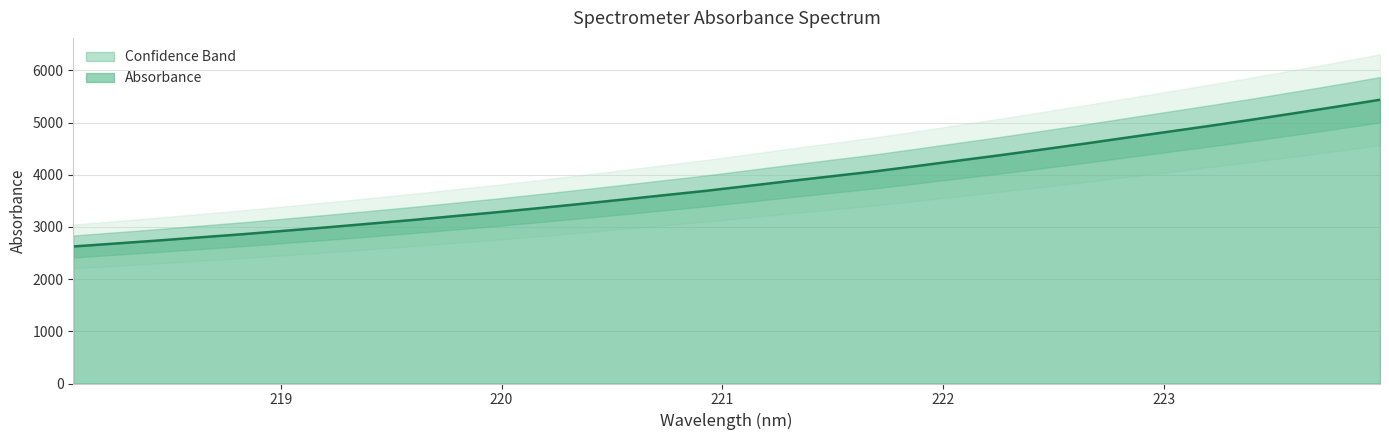

What is the sum of the values at 220.7354 and 222.4538?

8092.5